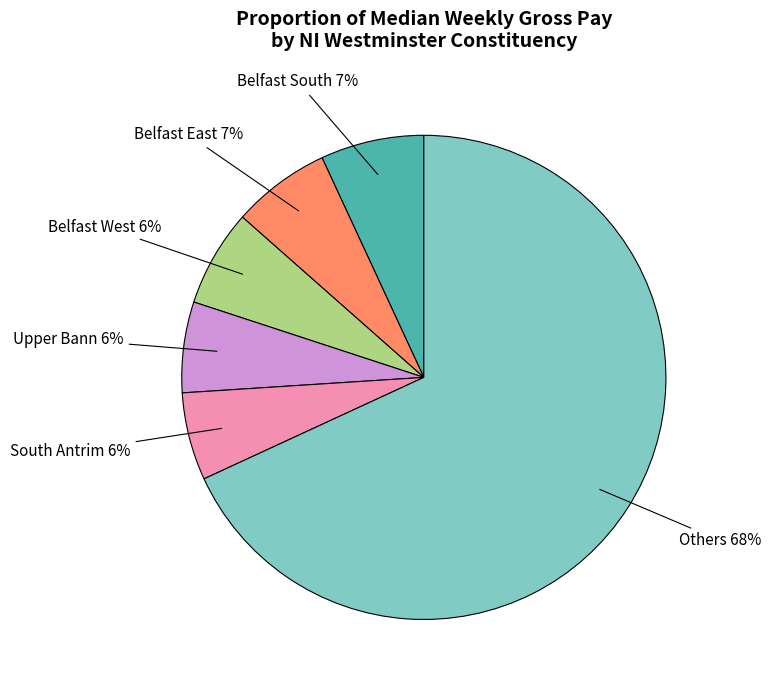

To the nearest percent, what is the difference between the largest and smallest slice percentages?

62%